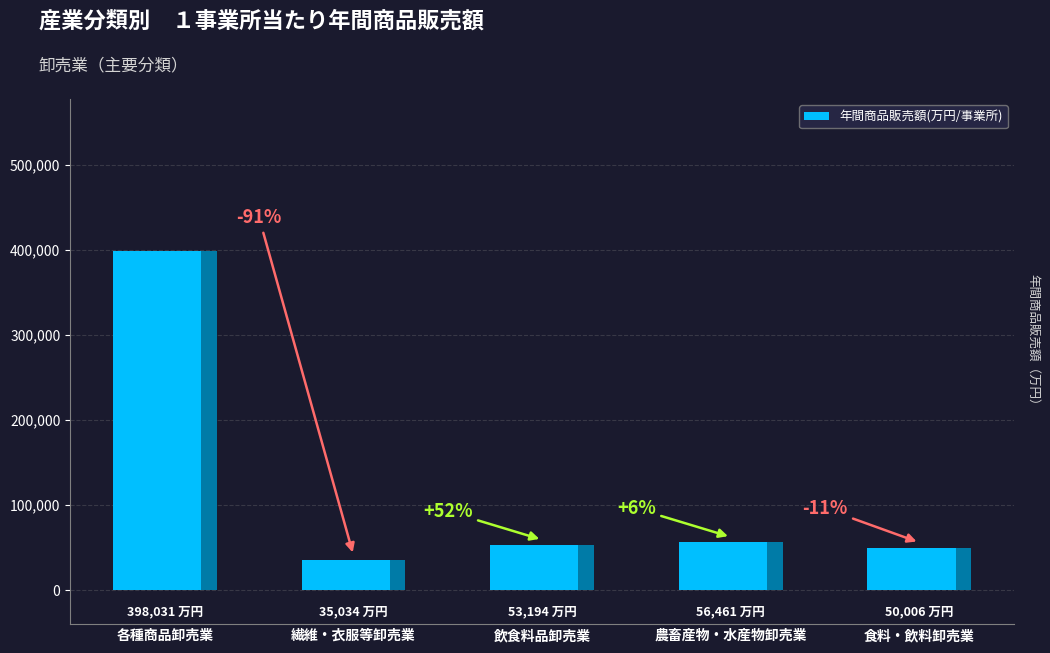

What is the sum of the values at 各種商品卸売業 and 繊維・衣服等卸売業?

433064.9